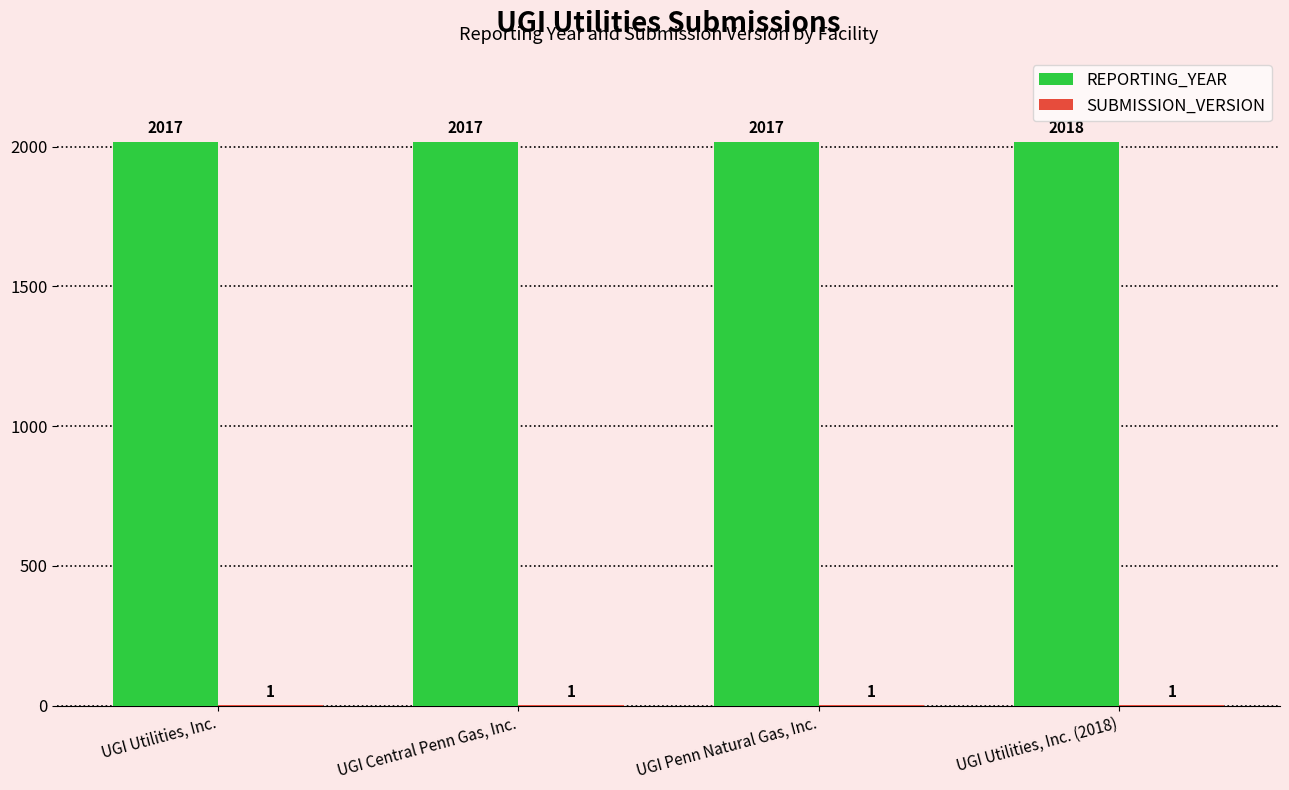

Between UGI Utilities, Inc. and UGI Utilities, Inc. (2018), which series saw the biggest shift?

REPORTING_YEAR